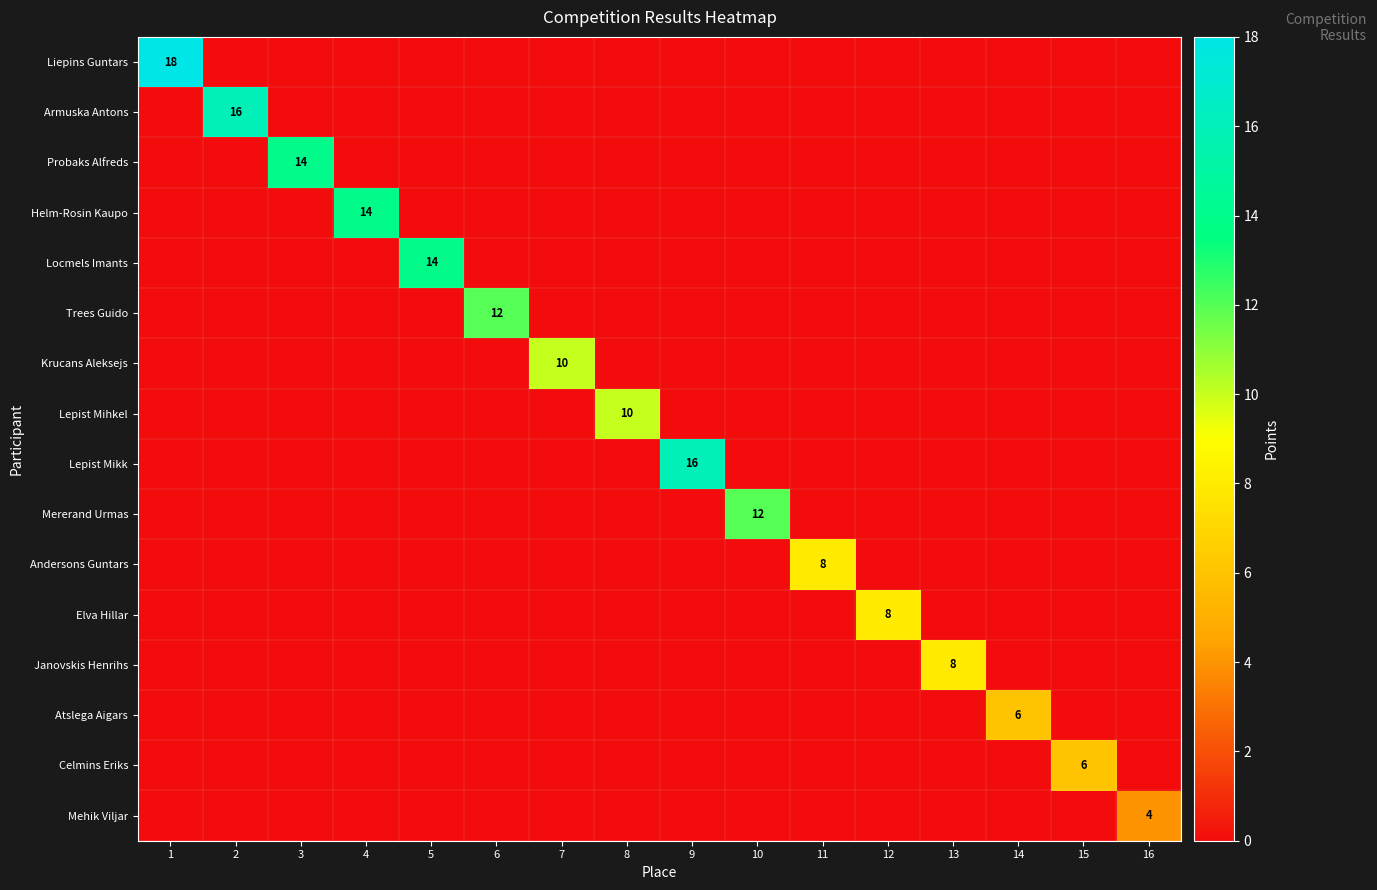

What is the total value across all series at 14?

6